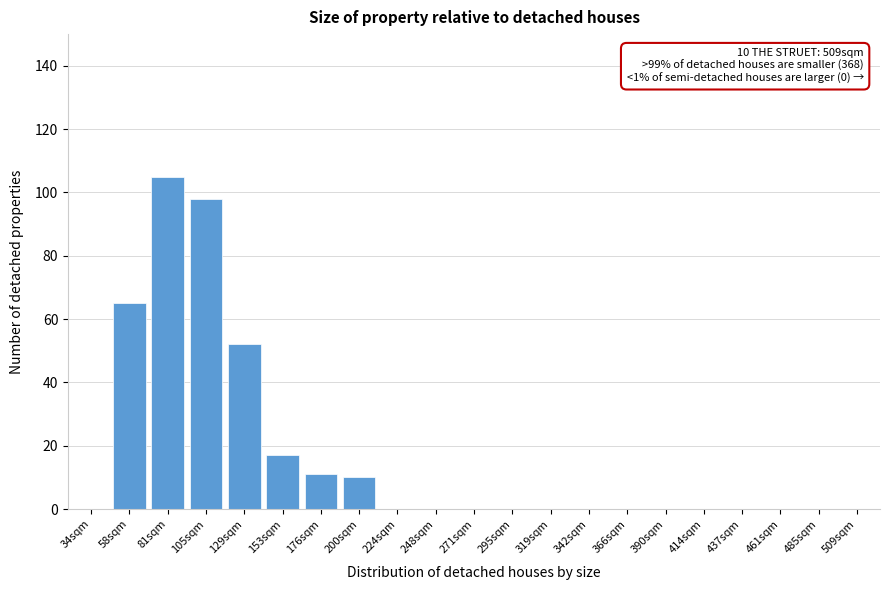

Reading left to right, transcribe all the data shown in this chart.

34sqm=0	58sqm=65	81sqm=105	105sqm=98	129sqm=52	153sqm=17	176sqm=11	200sqm=10	224sqm=0	248sqm=0	271sqm=0	295sqm=0	319sqm=0	342sqm=0	366sqm=0	390sqm=0	414sqm=0	437sqm=0	461sqm=0	485sqm=0	509sqm=0